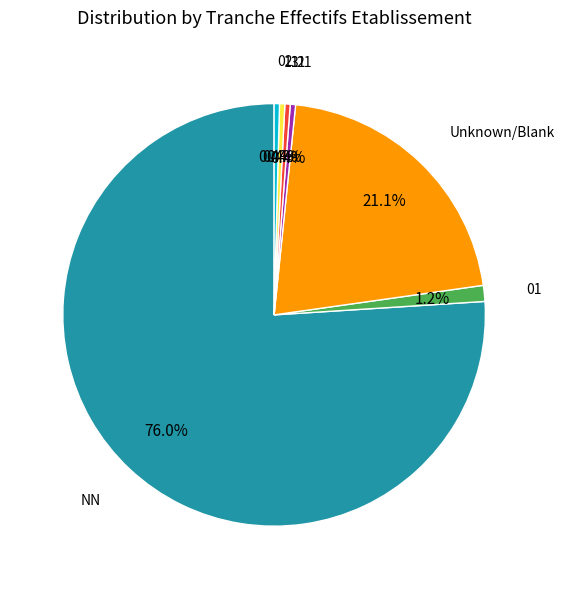

Does any single category account for the majority?

Yes